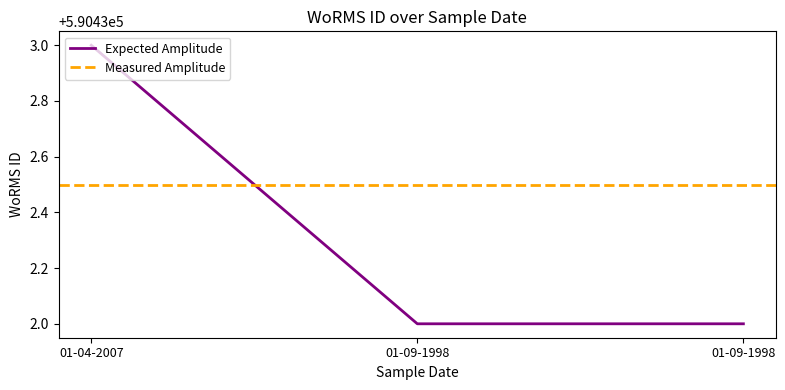

What is the smallest value displayed?

590432